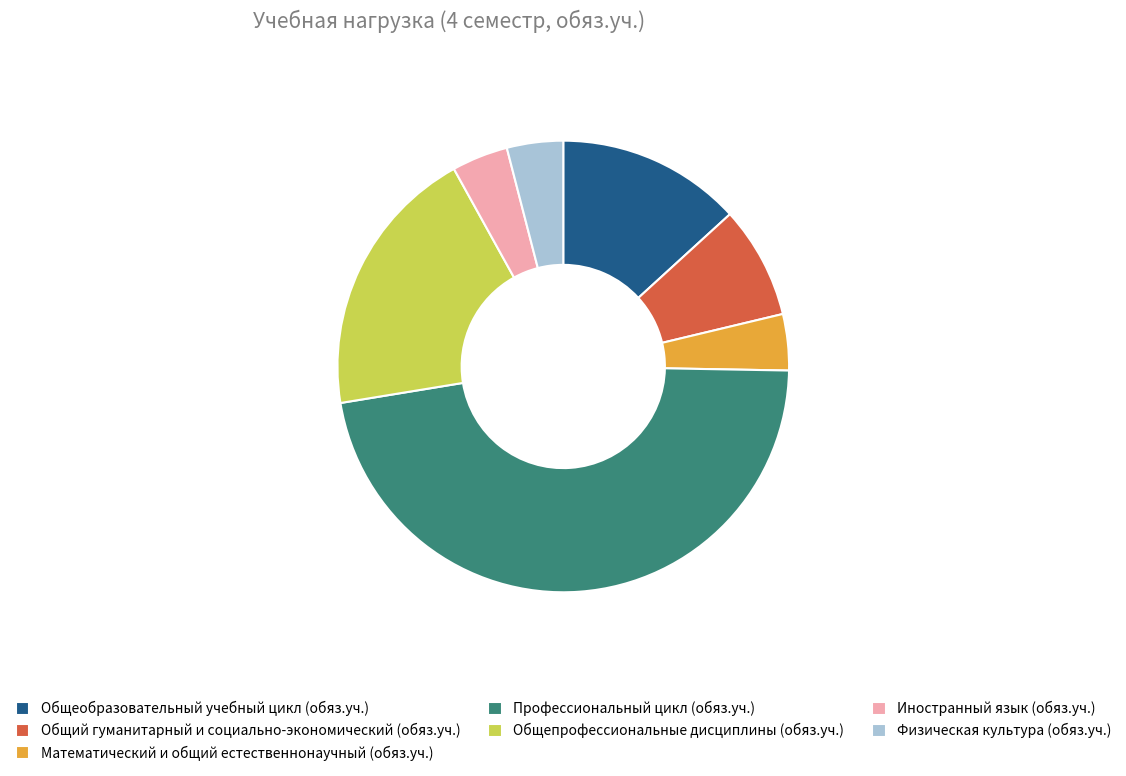

Does Общеобразовательный учебный цикл (обяз.уч.) account for over 50% of the chart?

No